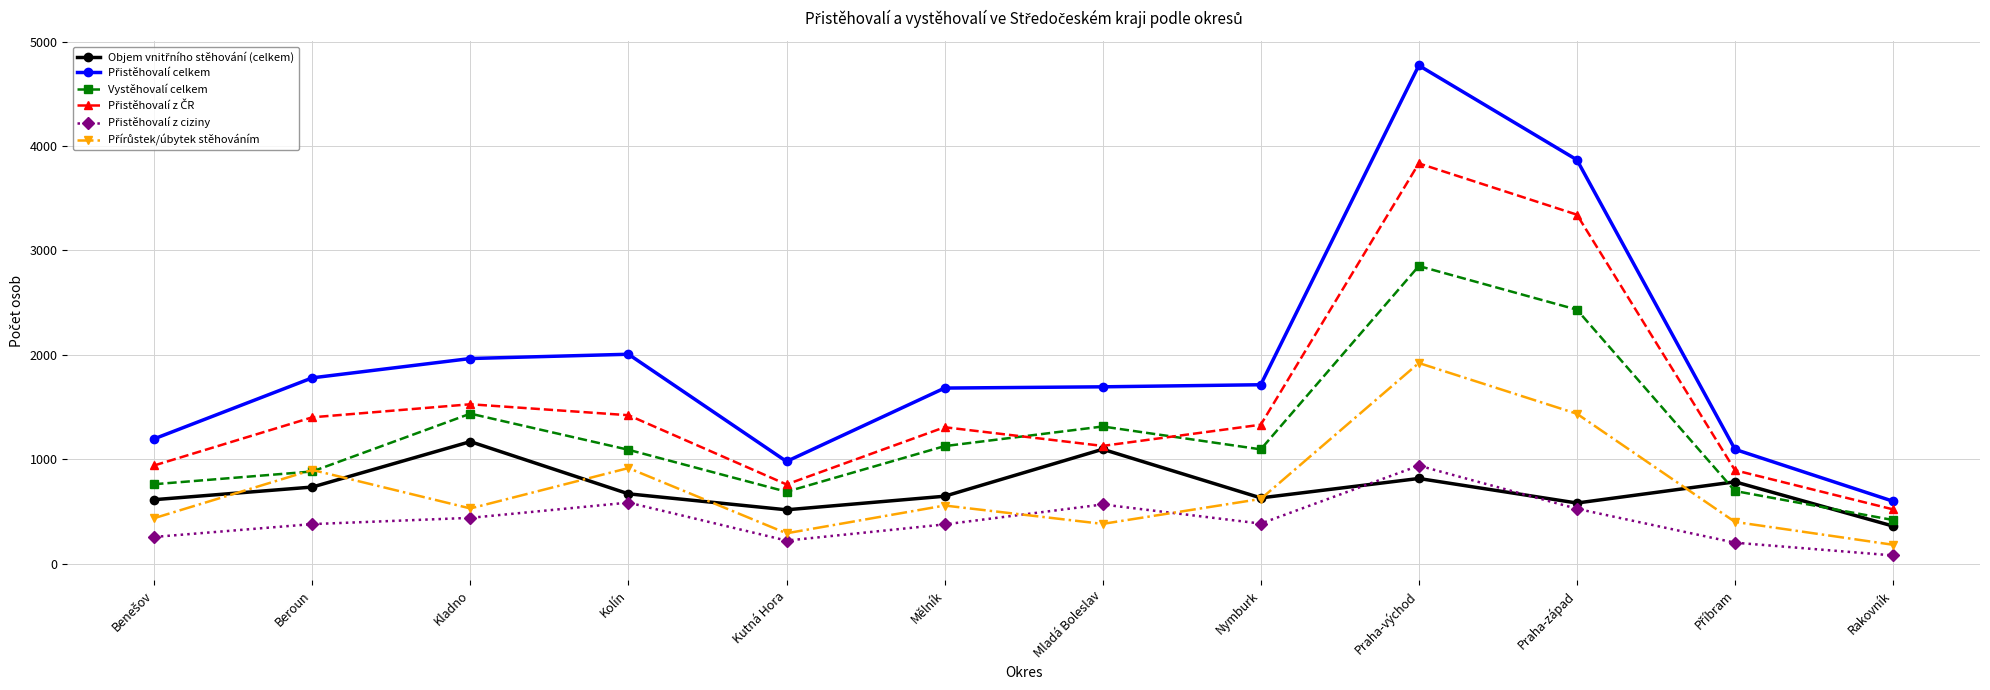

What is the spread (max minus min) of values at Praha-východ?

3956